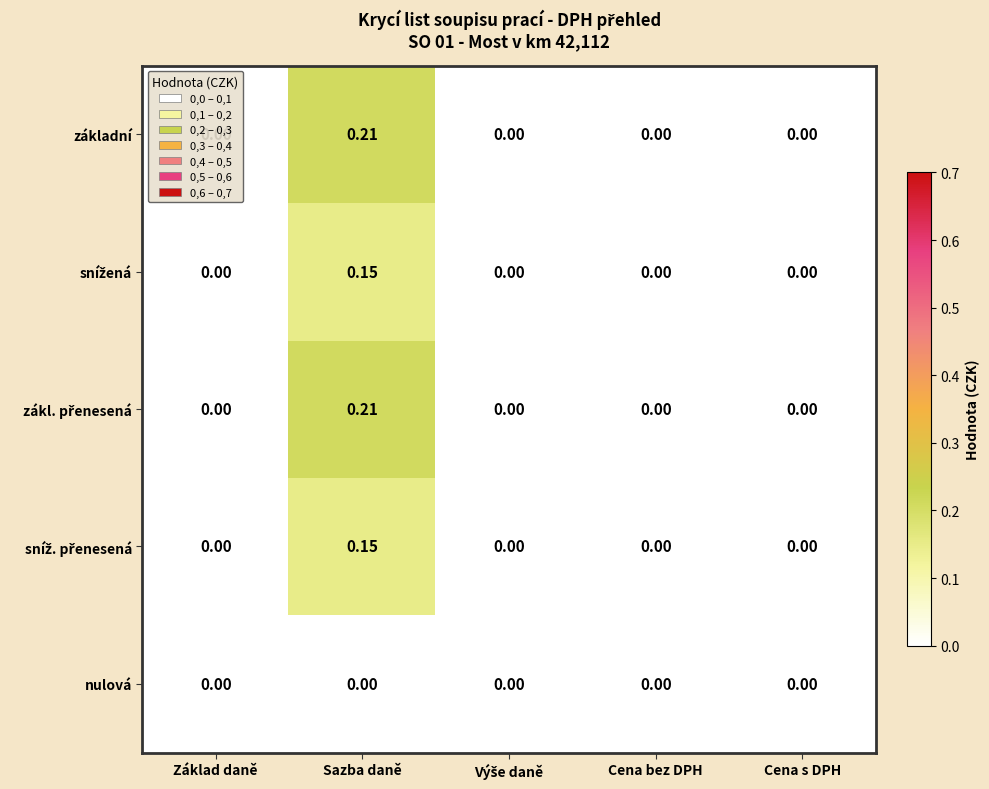

At which category is the sum across all series the highest?

Sazba daně